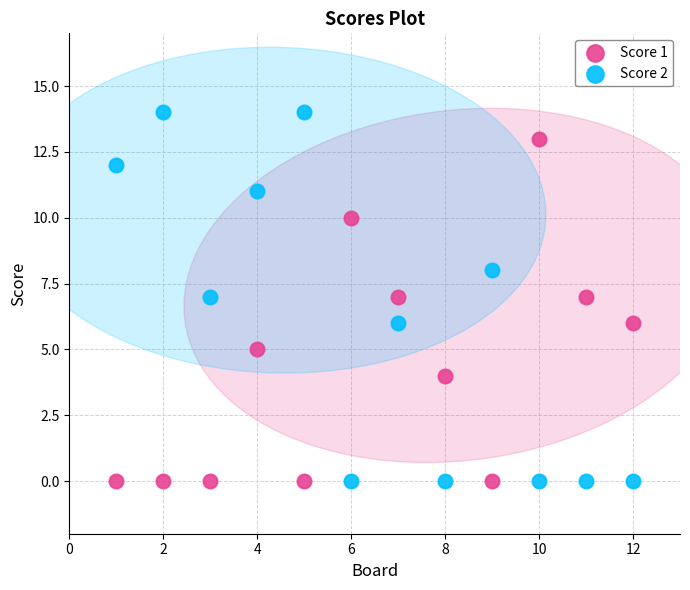

What are all the series names shown in the legend?

Score 1, Score 2